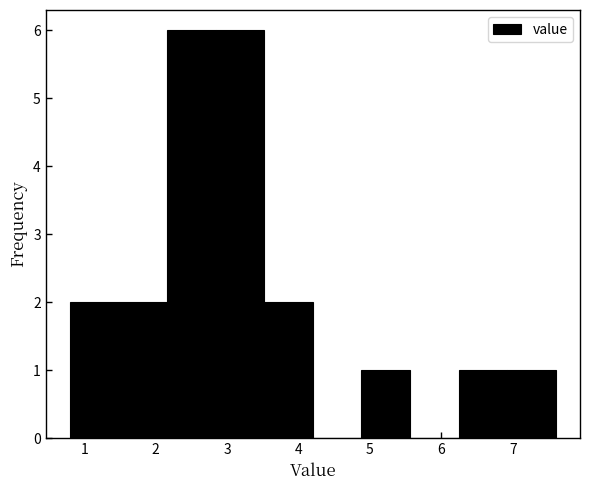

Reading left to right, list every bar in this chart as the range it spans on the x-axis followed by its height. Neither the bar edges nor the heights are printed on the chart, so give them approximately, as read against the axes.

0.80 to 1.48: 2
1.48 to 2.16: 2
2.16 to 2.84: 6
2.84 to 3.52: 6
3.52 to 4.20: 2
4.20 to 4.88: 0
4.88 to 5.56: 1
5.56 to 6.24: 0
6.24 to 6.92: 1
6.92 to 7.60: 1